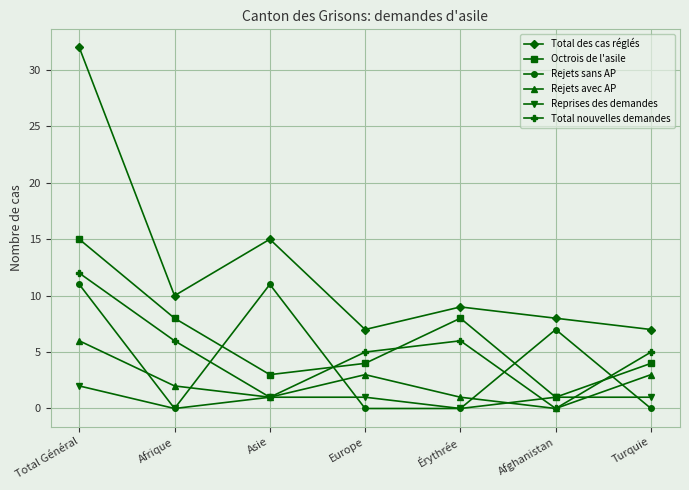

At which category does Rejets avec AP reach its first local peak?

Europe